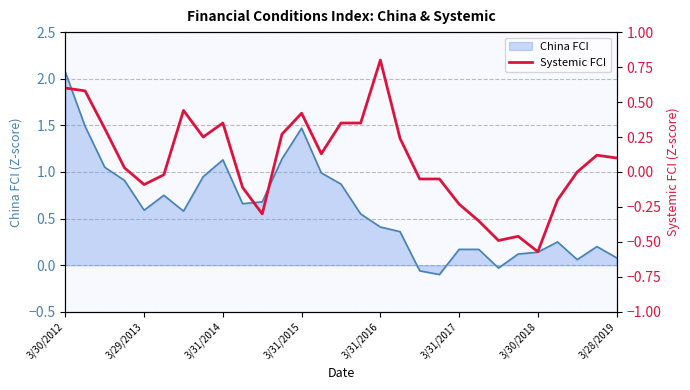

Which category has the highest value in the China FCI series?

3/30/2012